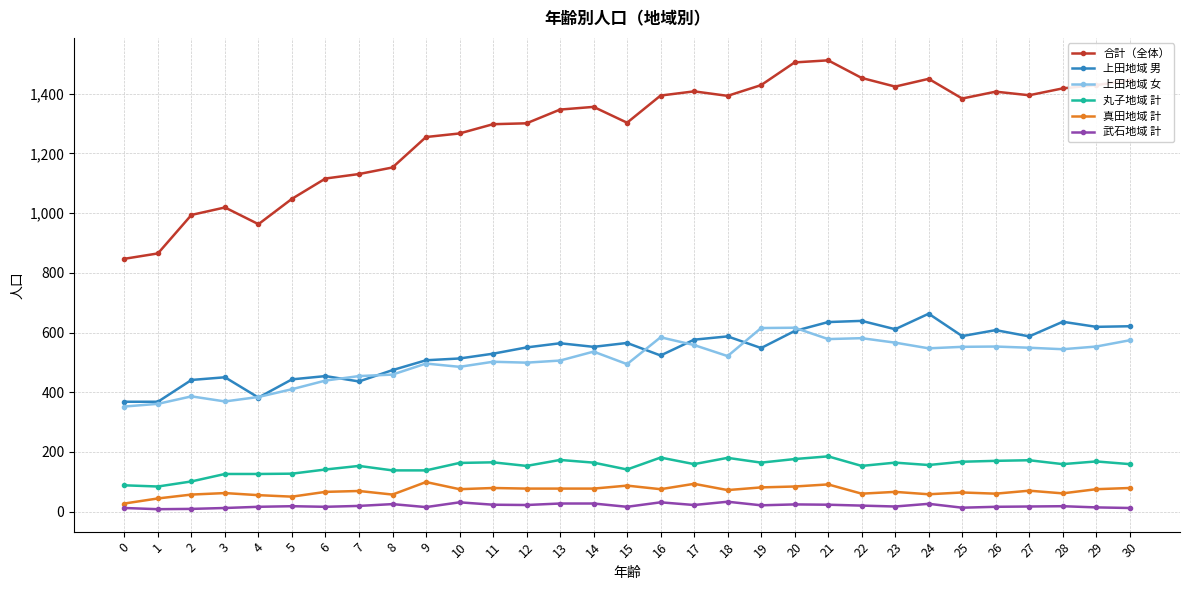

Which series has the largest total across all categories?

合計（全体）